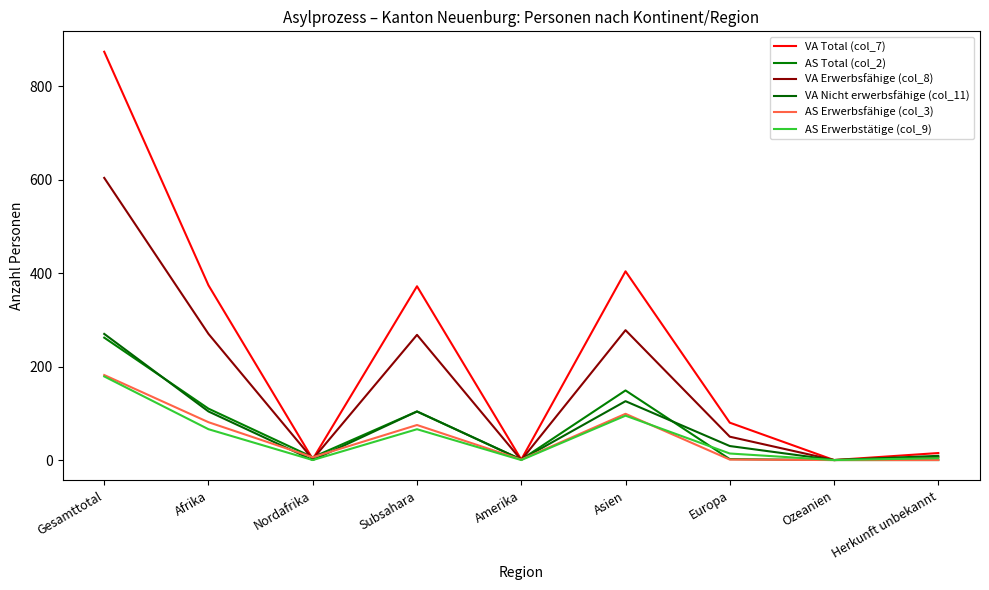

What is the difference between the second highest and minimum values in the VA Erwerbsfähige (col_8) series?

278